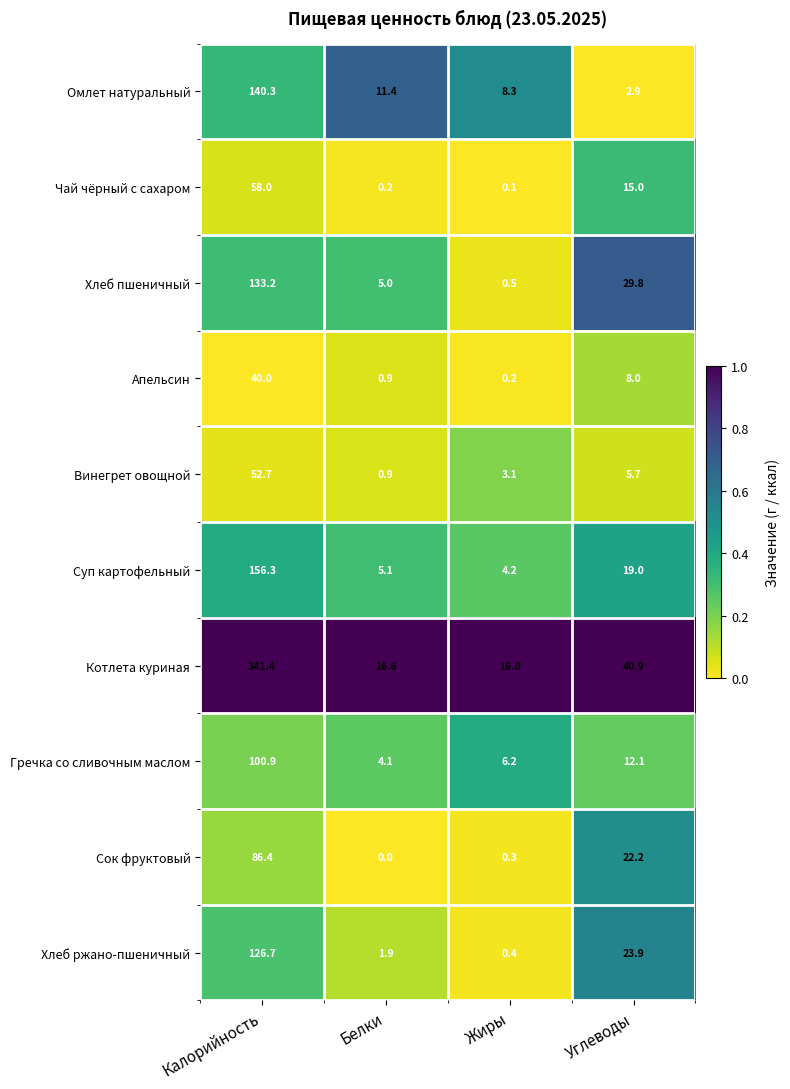

What is the difference between the Апельсин values at Белки and Жиры?

0.7